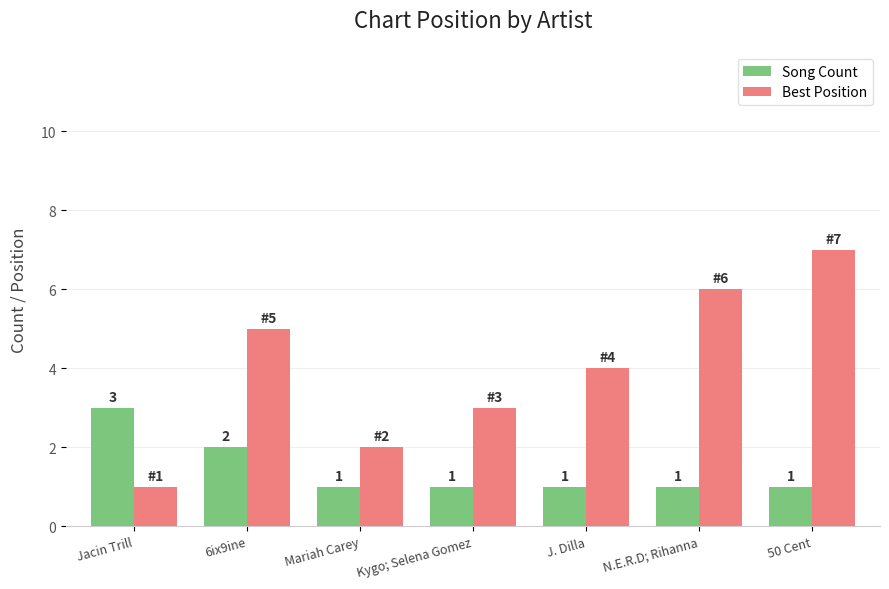

How many data points does each series have?

7